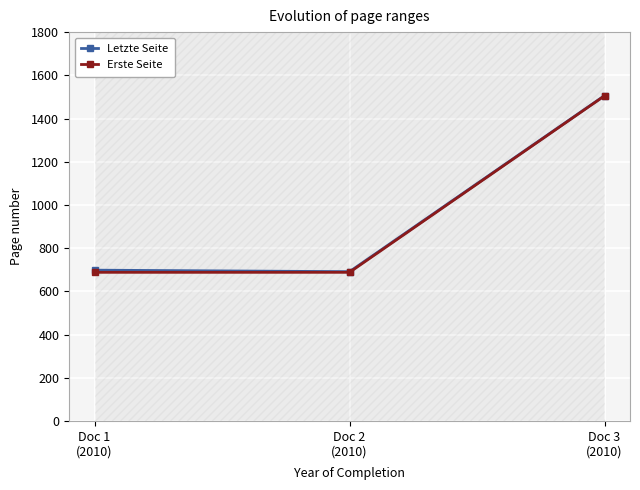

What is the average value of the Erste Seite series?

960